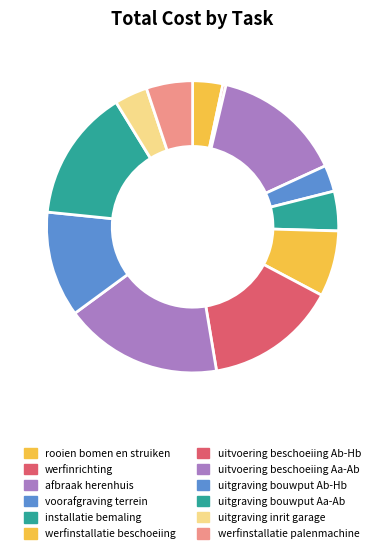

What is the largest slice in the pie chart?

uitvoering beschoeiing Aa-Ab